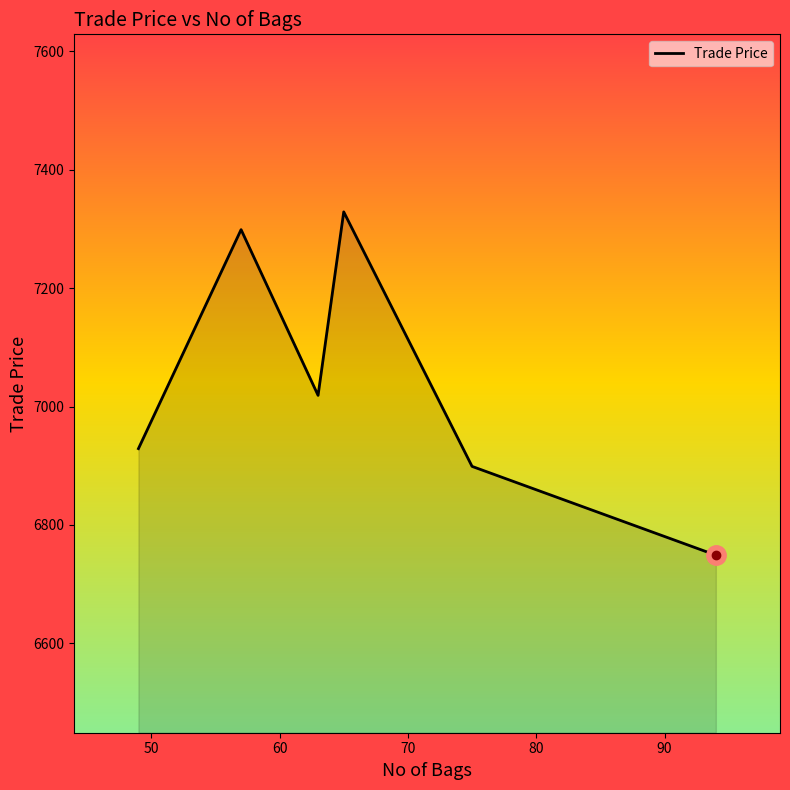

How many categories are shown in the chart?

6